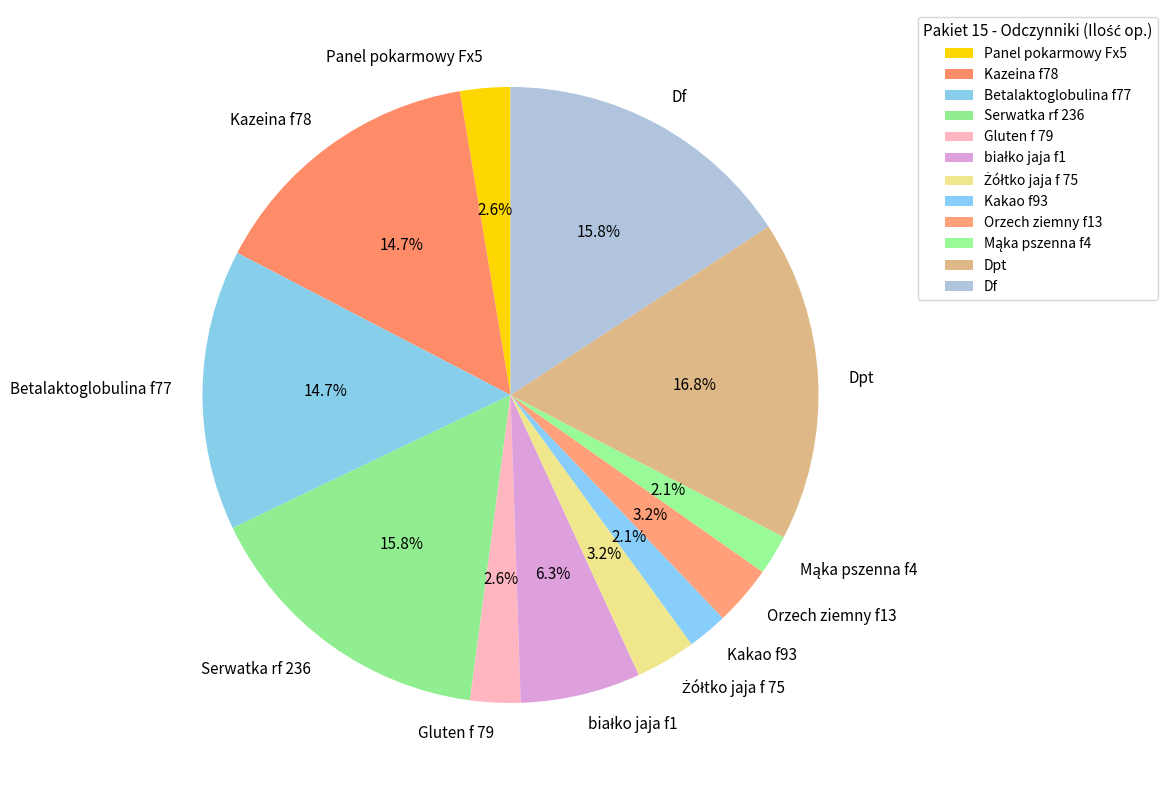

What is the total percentage of Orzech ziemny f13 and Betalaktoglobulina f77?

17.9%